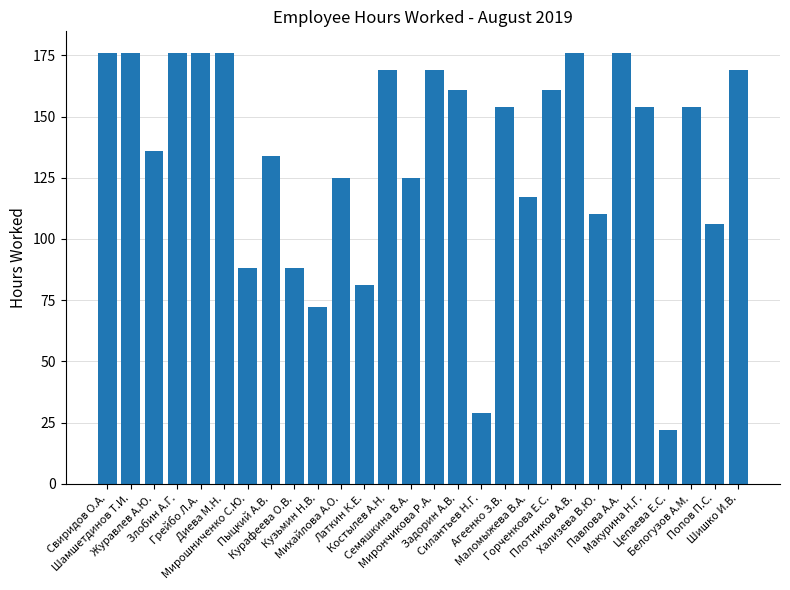

The chart shows a value of 117 at Маломыжева В.А.. True or false?

True